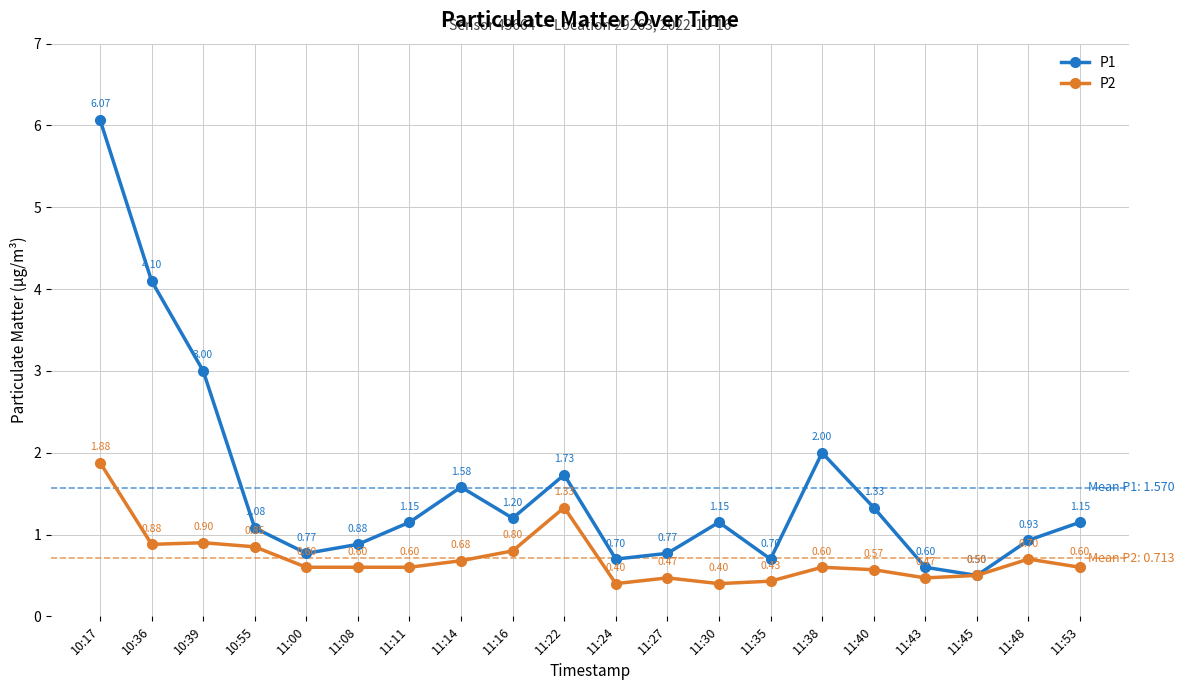

Which series has the largest total across all categories?

P1